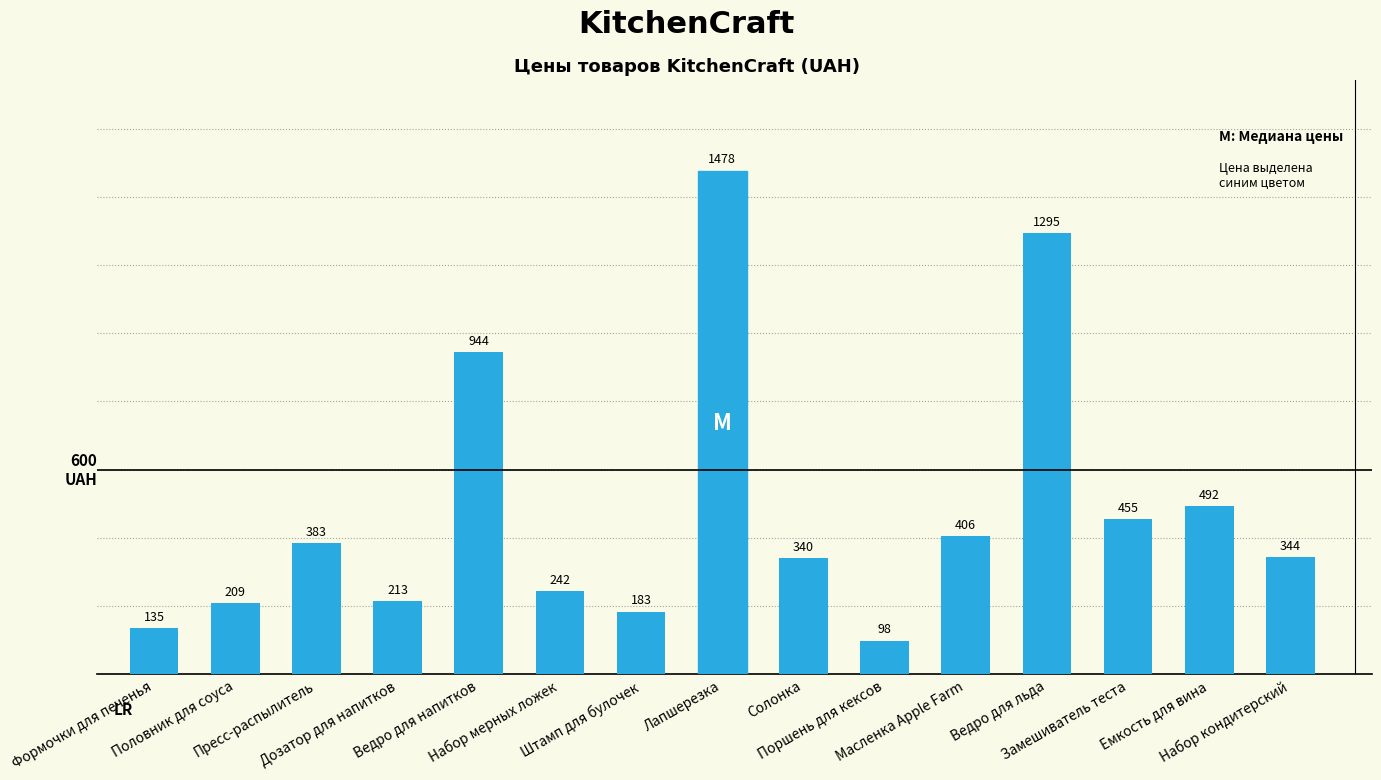

What is the maximum value shown in the chart?

1478